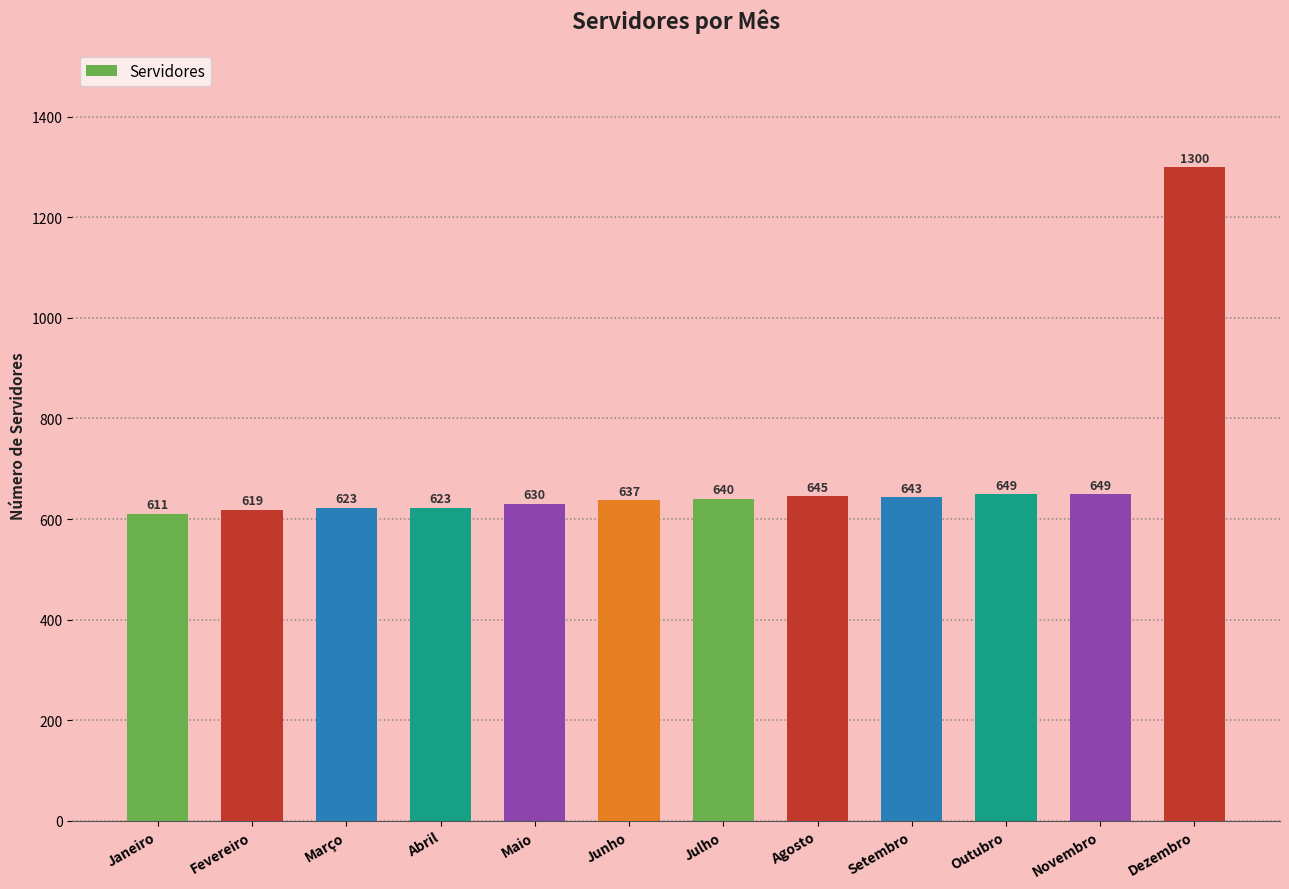

How many categories are shown in the chart?

12